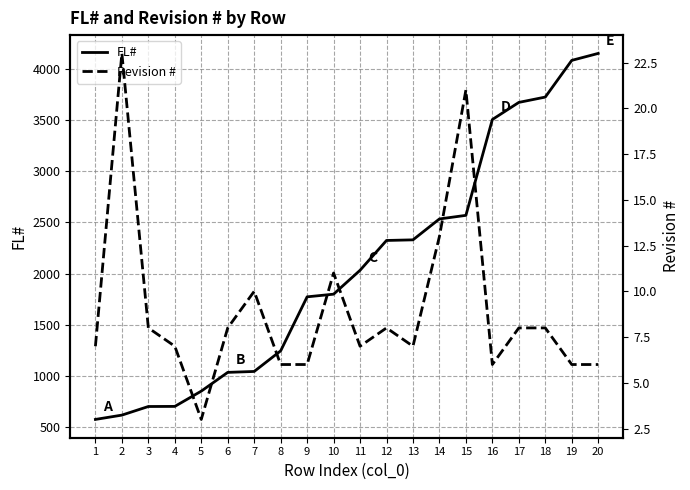

Is this an area chart (filled region under the line)?

No